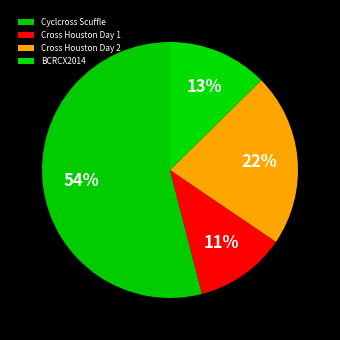

To the nearest percent, what portion does BCRCX2014 represent?

13%